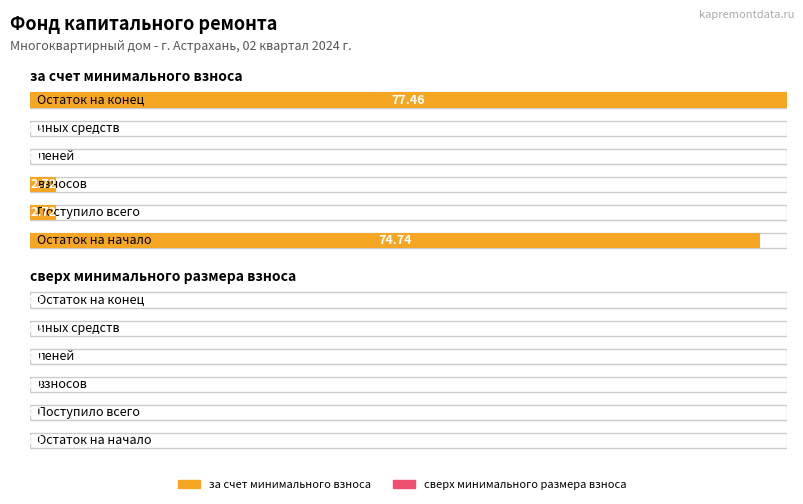

Which category has the highest value across all series?

Остаток на конец